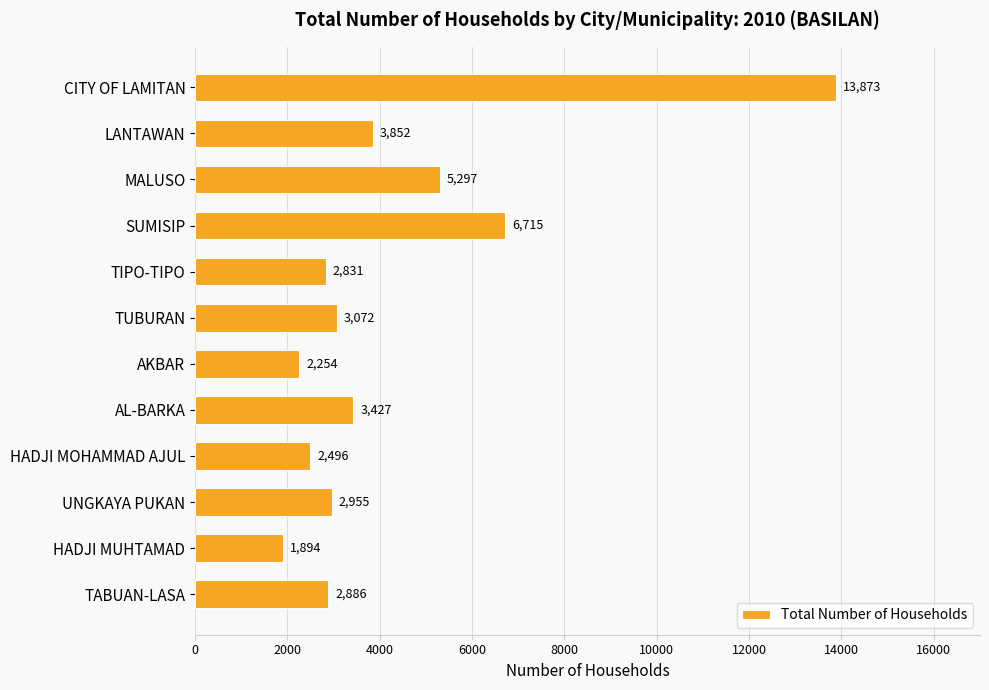

Rank the categories by value from lowest to highest.

HADJI MUHTAMAD, AKBAR, HADJI MOHAMMAD AJUL, TIPO-TIPO, TABUAN-LASA, UNGKAYA PUKAN, TUBURAN, AL-BARKA, LANTAWAN, MALUSO, SUMISIP, CITY OF LAMITAN